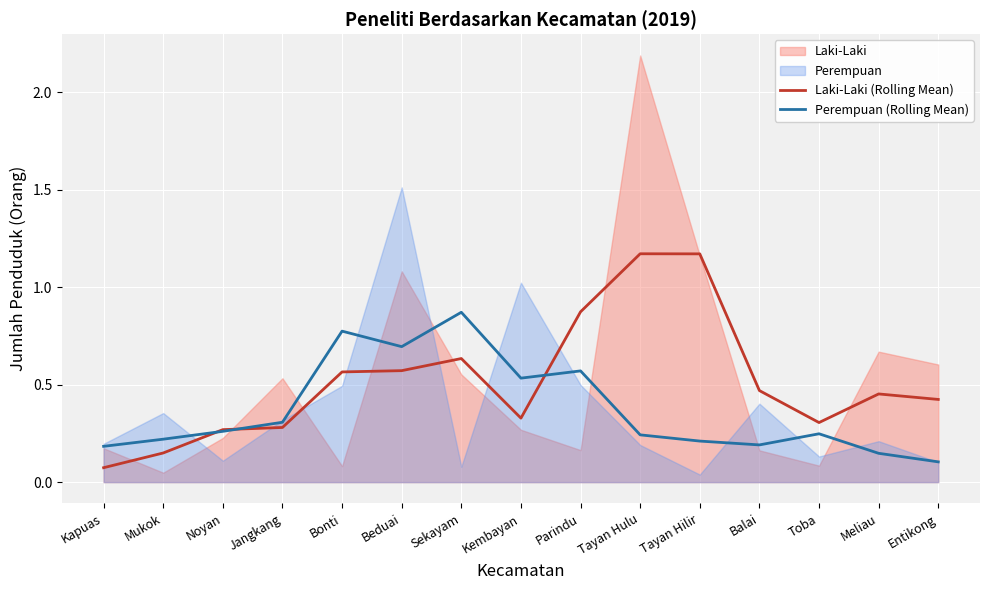

At which label does Laki-Laki (Rolling Mean) reach its minimum?

Kapuas